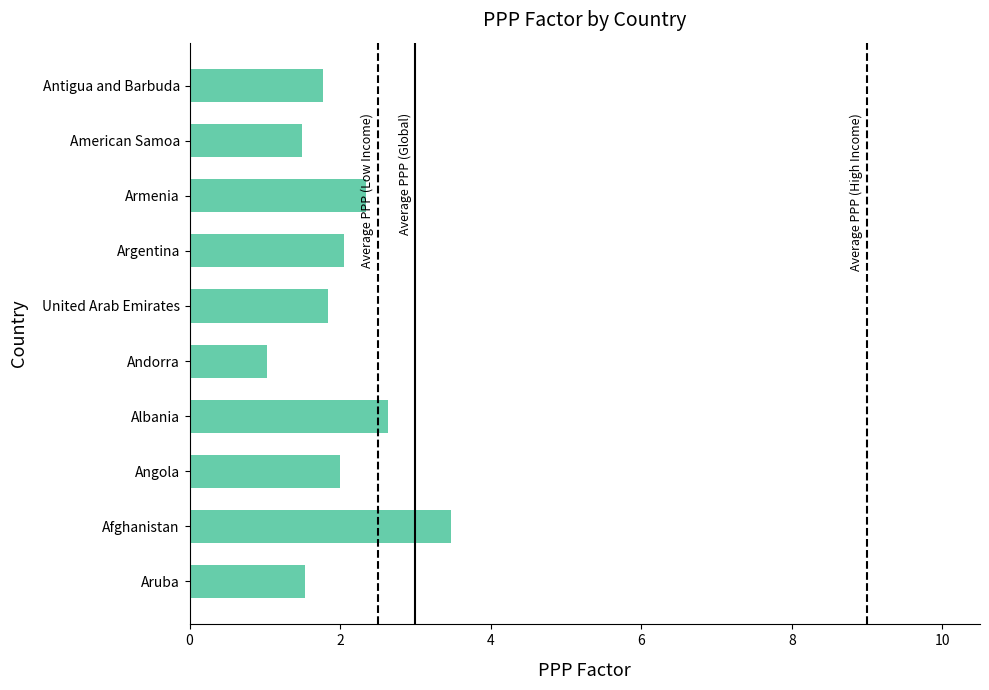

What is the difference between the maximum and minimum values?

2.4